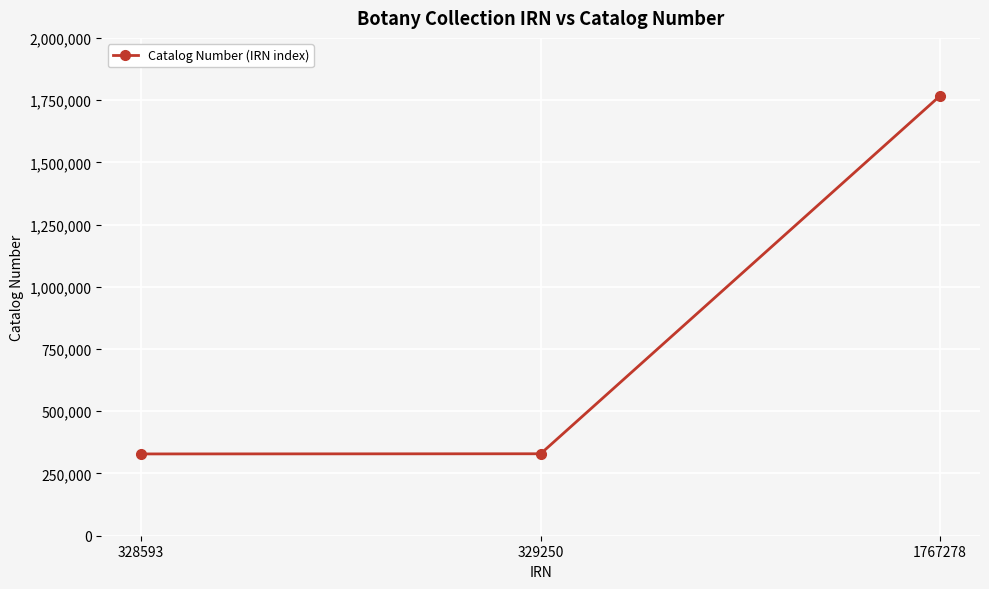

Is it true that the value at 328593 is 142661?

False